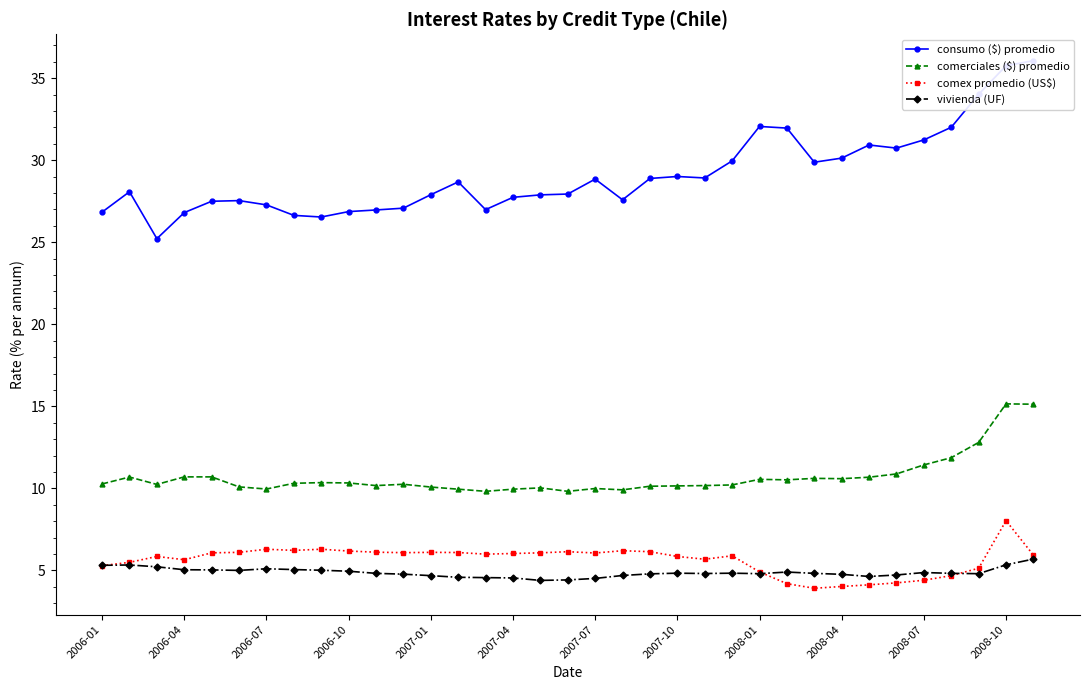

What is the minimum value for consumo ($) promedio?

25.2